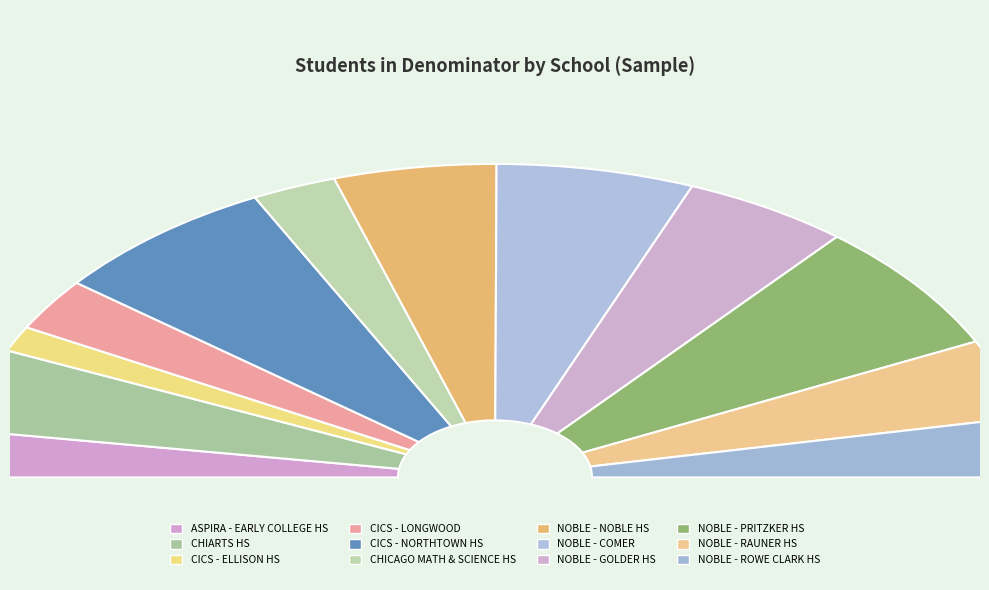

To the nearest percent, what portion does CICS - LONGWOOD represent?

5%